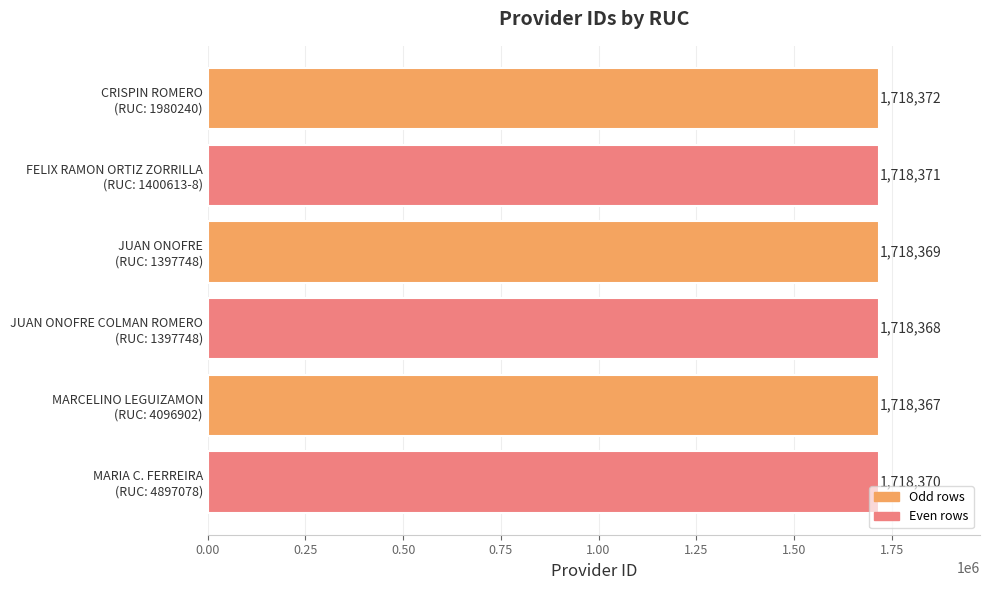

What is the value of the 6th bar from the top?

1718370